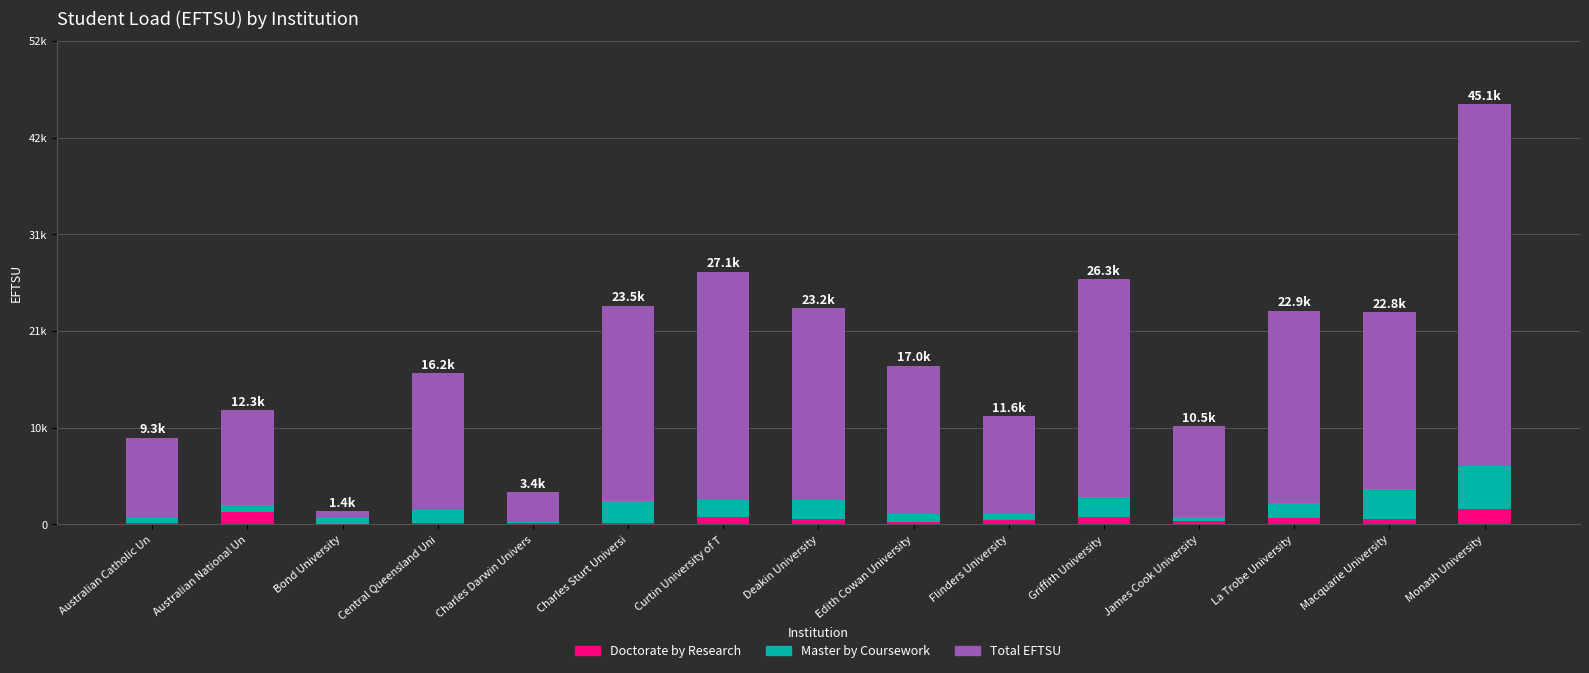

The value of Doctorate by Research at James Cook University is 407. True or false?

True